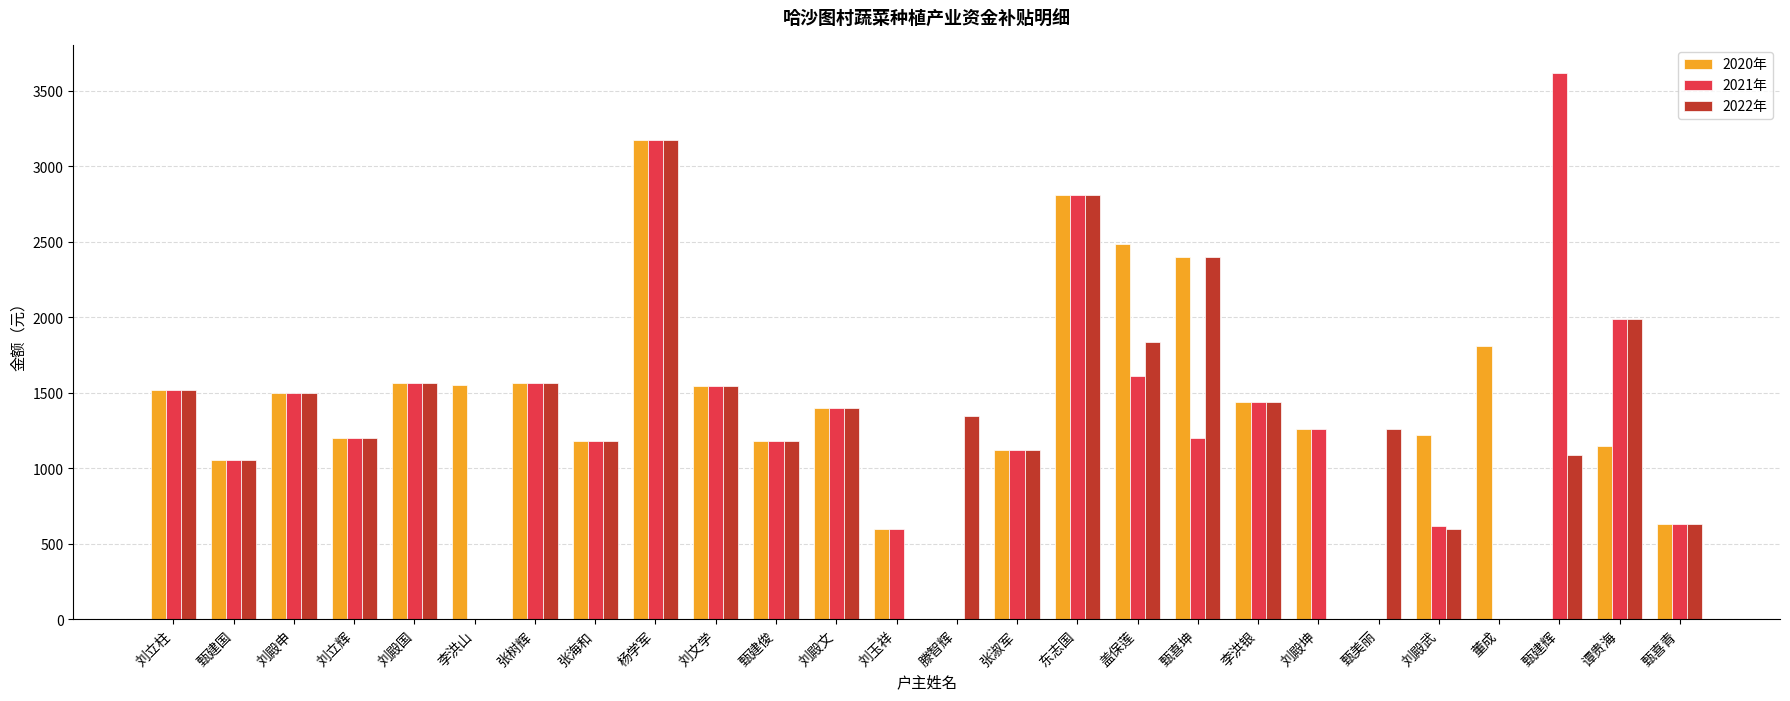

What are all the series names shown in the legend?

2020年, 2021年, 2022年